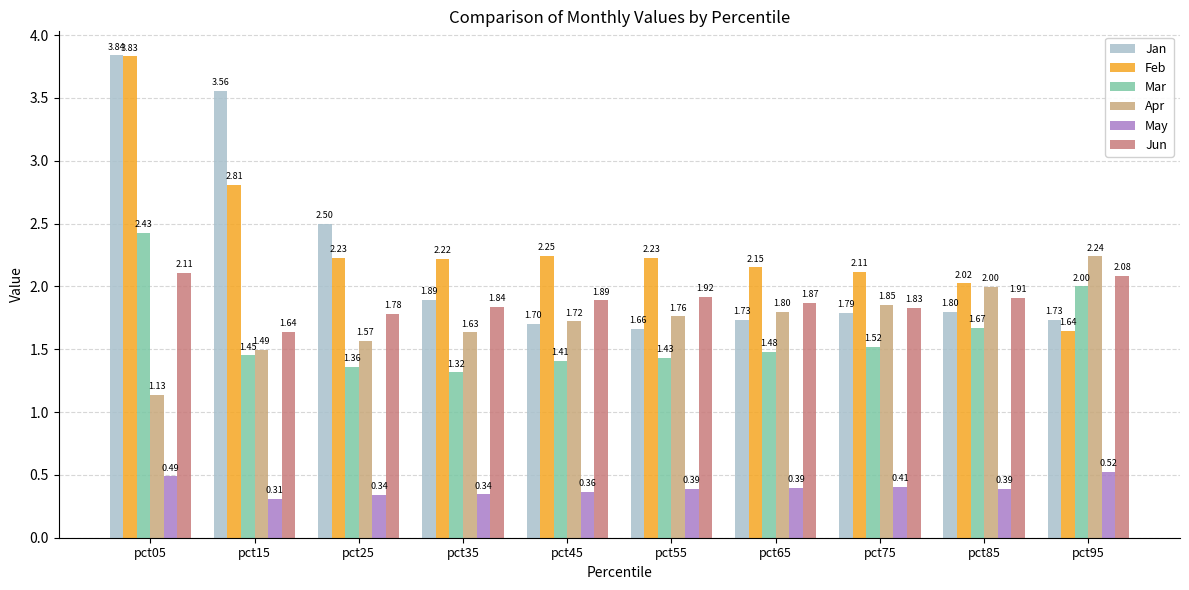

What is the sum of all Mar values?

16.1